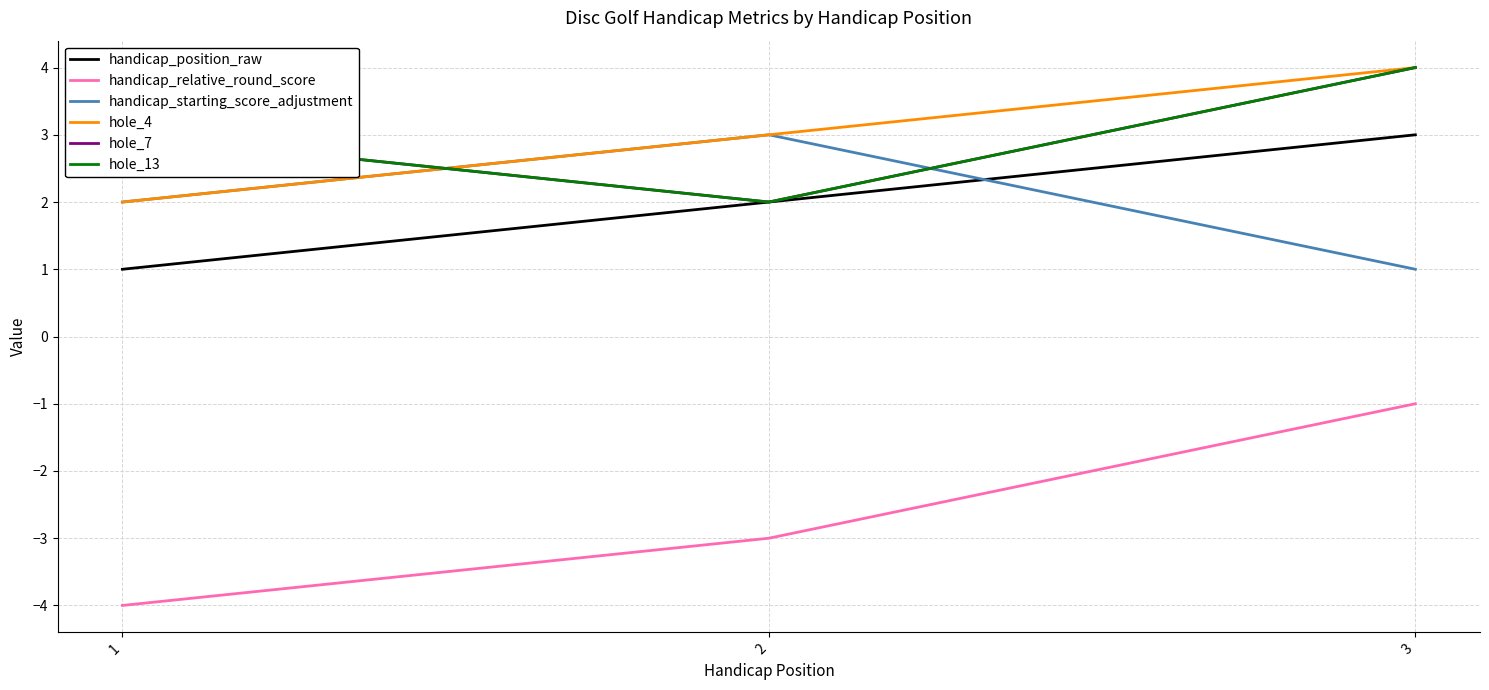

Between 1 and 2, which series saw the biggest shift?

handicap_position_raw